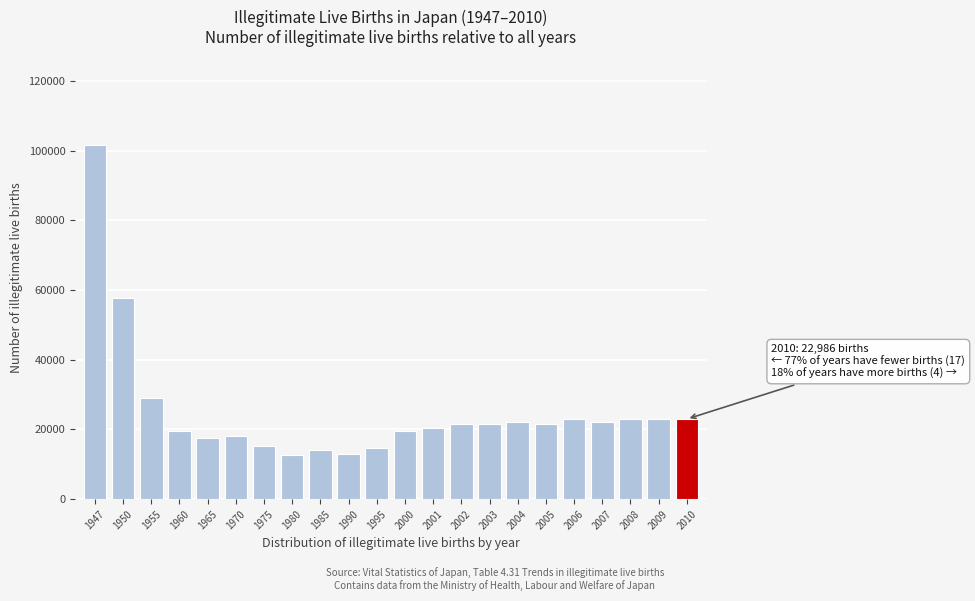

What is the change in value from 1955 to 2009?

-6158